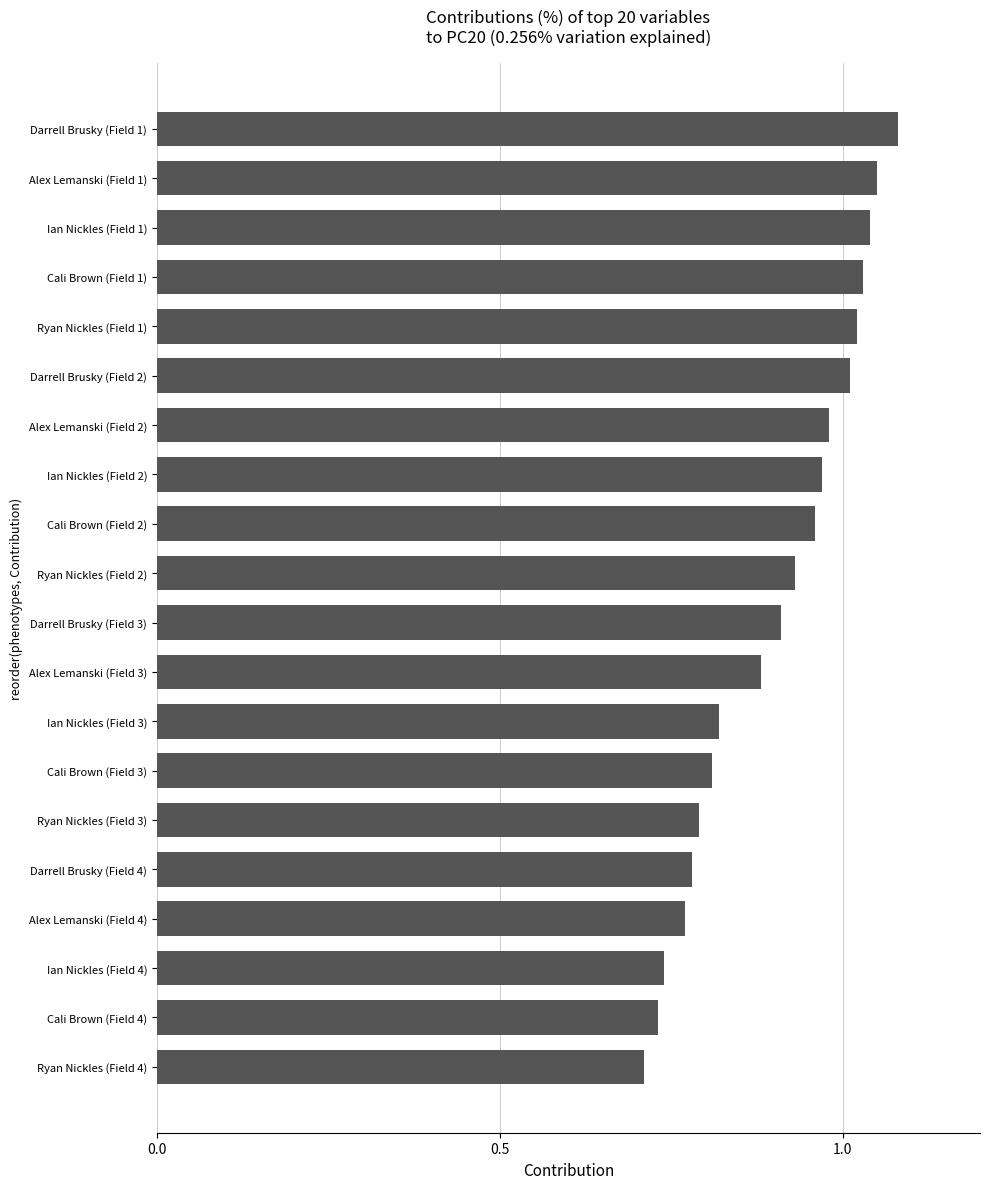

What position from the top is Alex Lemanski (Field 4)?

17